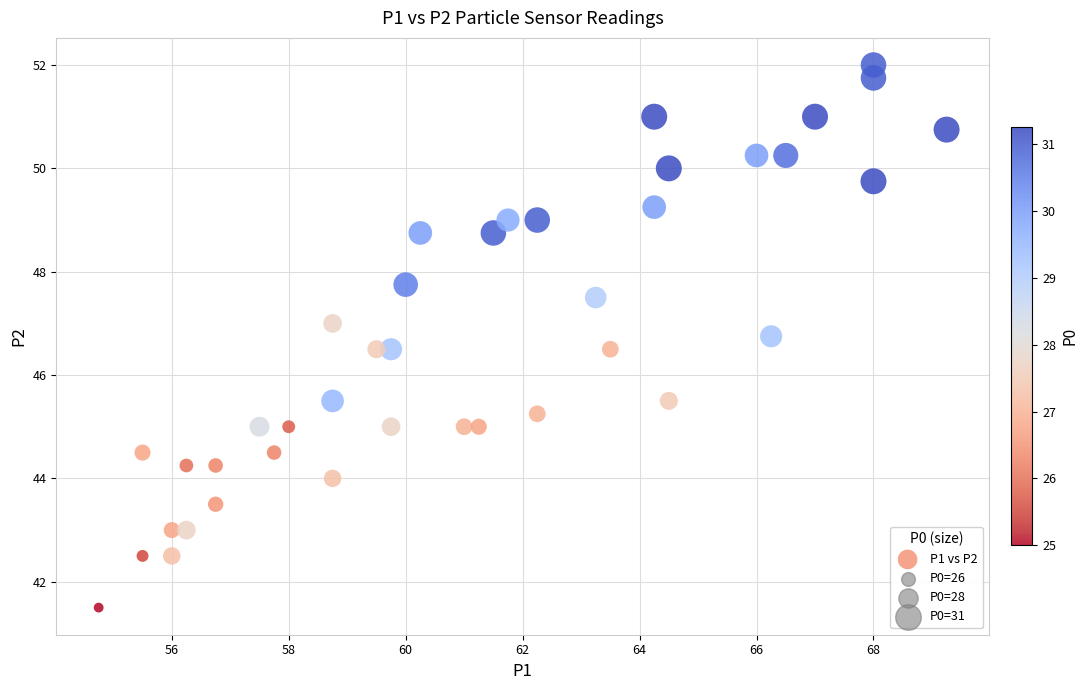

What is the range of Y values (max minus min)?

10.5